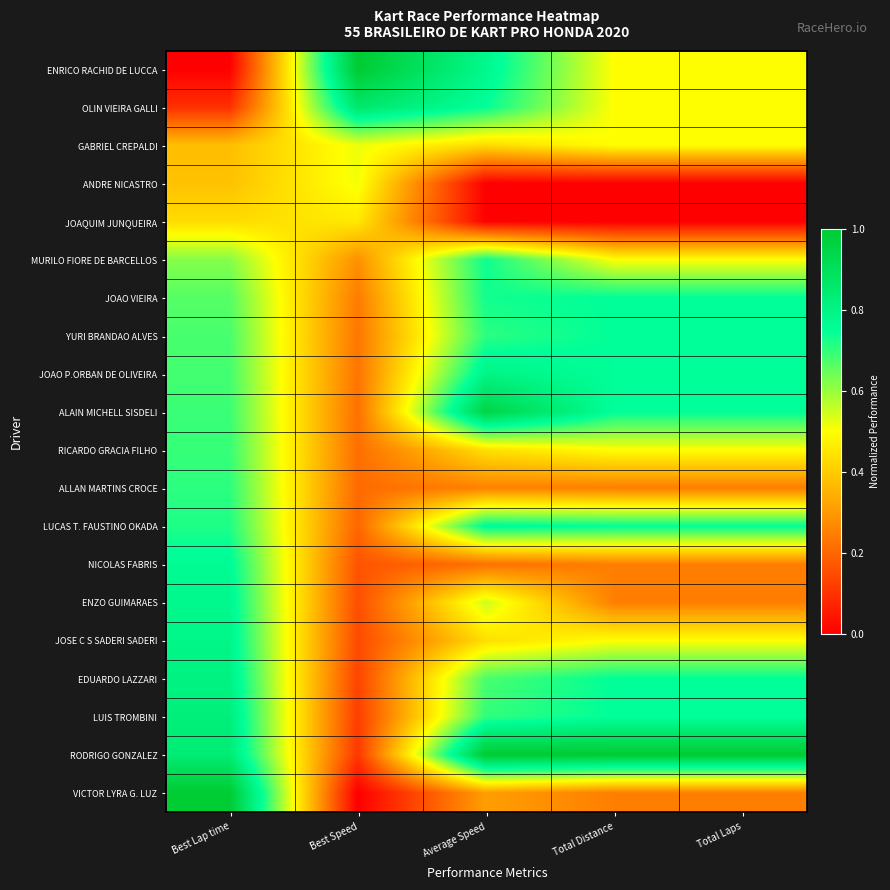

At Best Lap time, list the series in order from largest to smallest.

VICTOR LYRA G. LUZ, RODRIGO GONZALEZ, LUIS TROMBINI, EDUARDO LAZZARI, JOSE C S SADERI SADERI, ENZO GUIMARAES, NICOLAS FABRIS, LUCAS T. FAUSTINO OKADA, ALLAN MARTINS CROCE, RICARDO GRACIA FILHO, ALAIN MICHELL SISDELI, JOAO P.ORBAN DE OLIVEIRA, YURI BRANDAO ALVES, JOAO VIEIRA, MURILO FIORE DE BARCELLOS, JOAQUIM JUNQUEIRA, ANDRE NICASTRO, GABRIEL CREPALDI, OLIN VIEIRA GALLI, ENRICO RACHID DE LUCCA